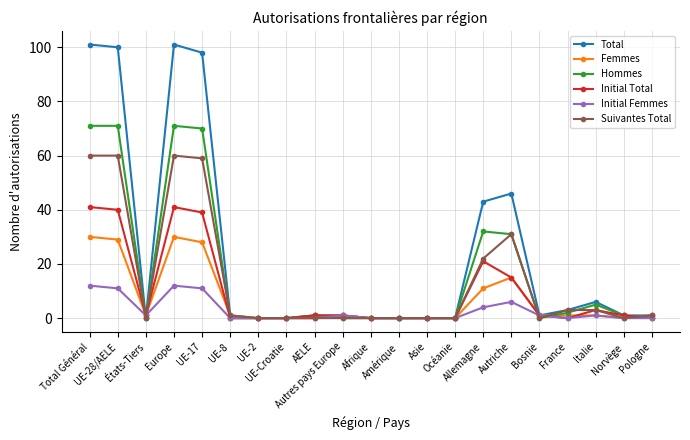

At how many categories does at least one series exceed 9?

6